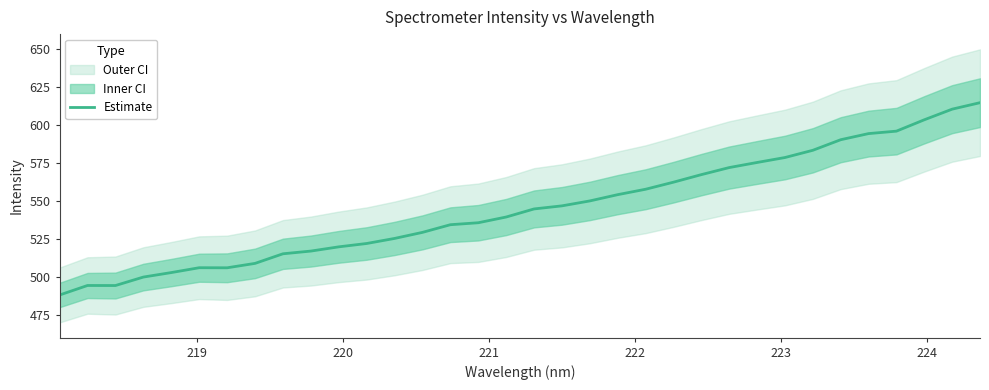

What is the highest value of the Estimate series?

614.6